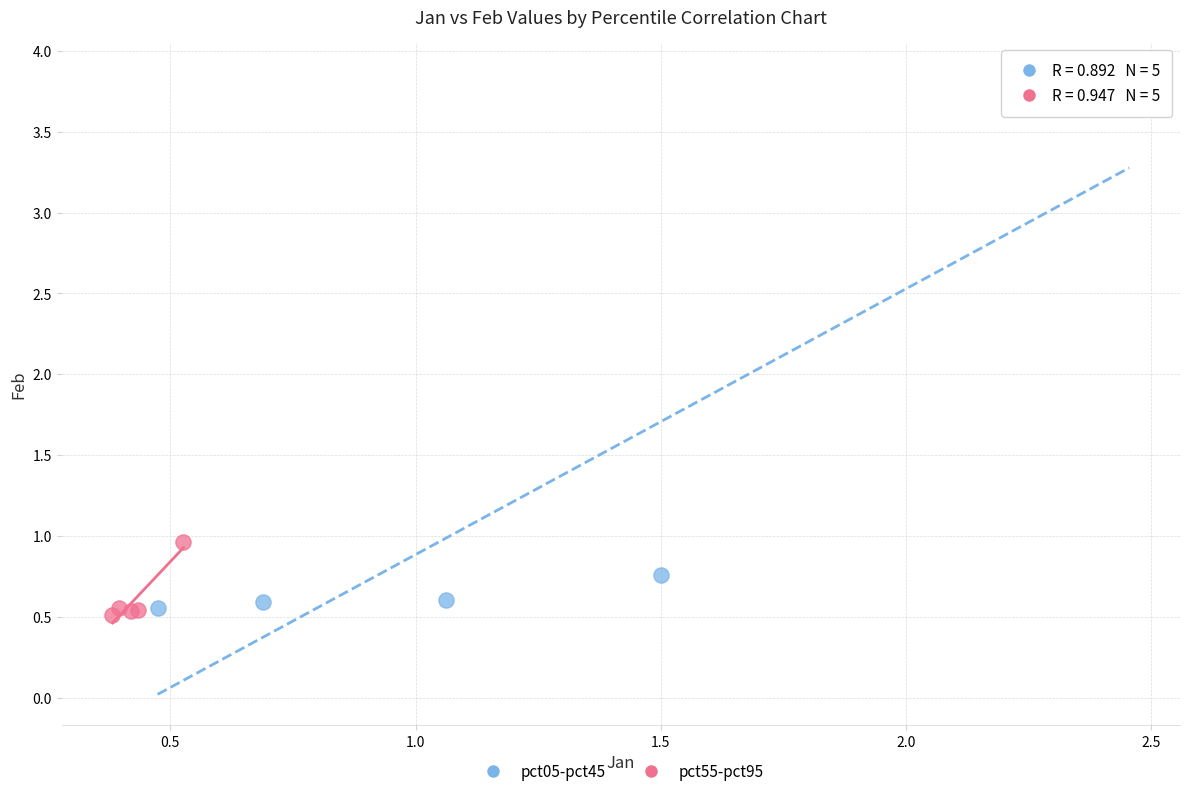

Which series contains the highest Y value?

pct05-pct45